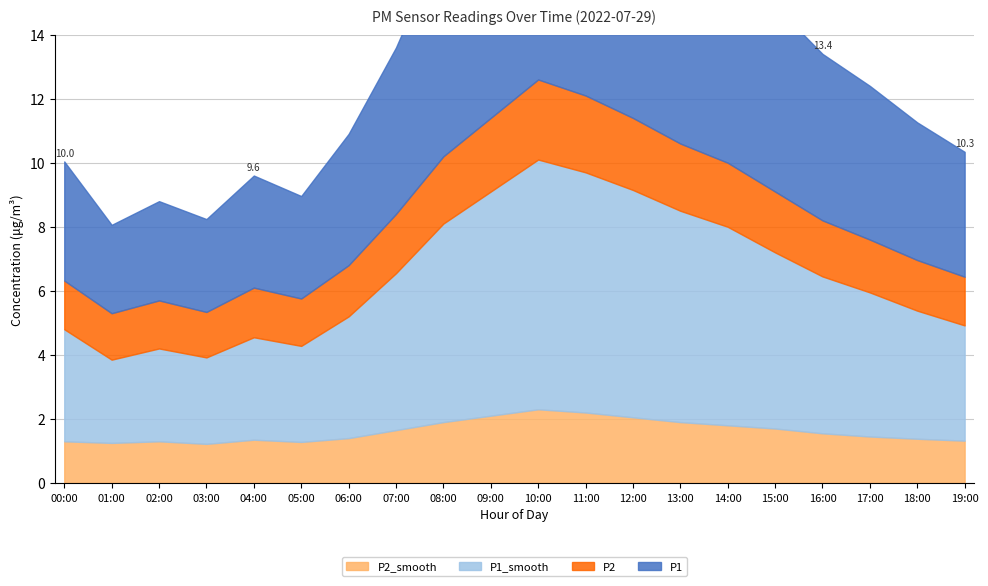

Is it true that P2_smooth equals 2.6 at 13:00?

False